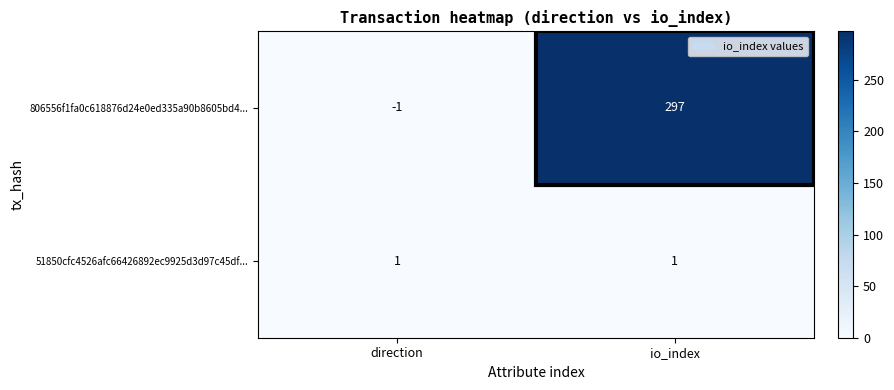

At io_index, list the series in order from largest to smallest.

806556f1fa0c618876d24e0ed335a90b8605bd4..., 51850cfc4526afc66426892ec9925d3d97c45df...